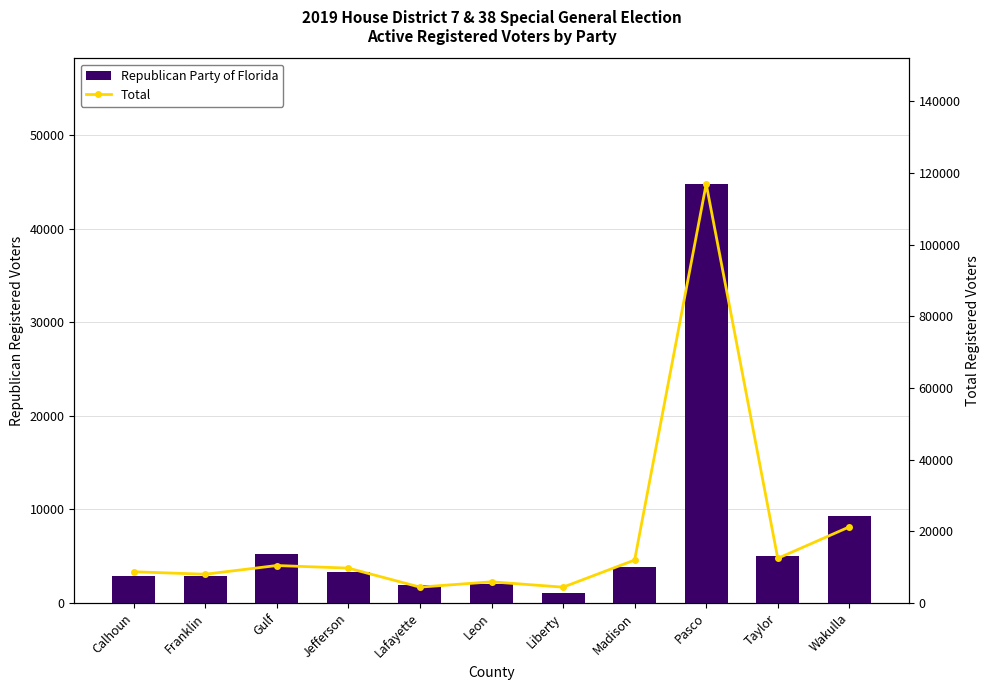

List the labels in order of Republican Party of Florida value, smallest first.

Liberty, Lafayette, Leon, Calhoun, Franklin, Jefferson, Madison, Taylor, Gulf, Wakulla, Pasco